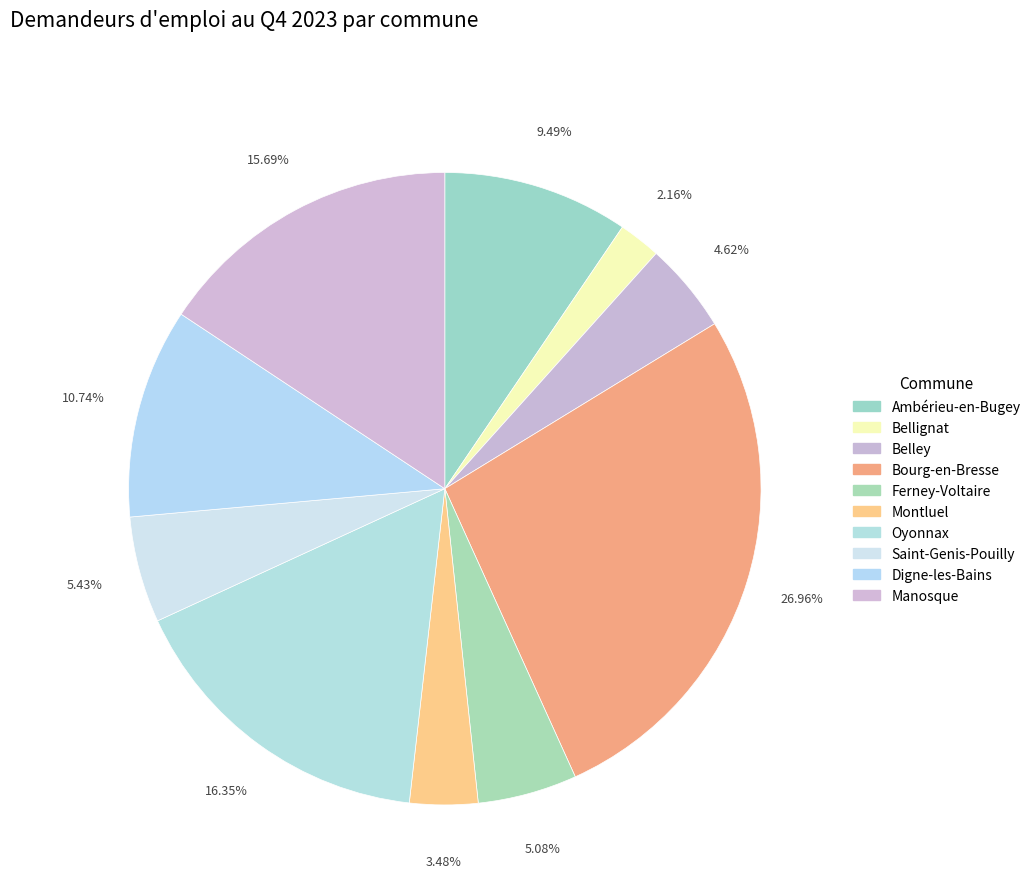

How many segments does this pie chart have?

10